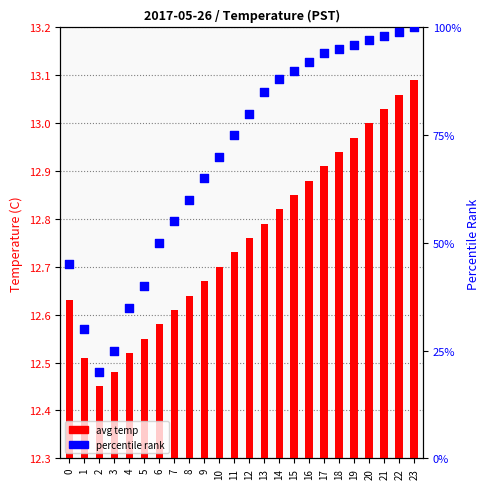

What is the total value across all series at 6?

62.6